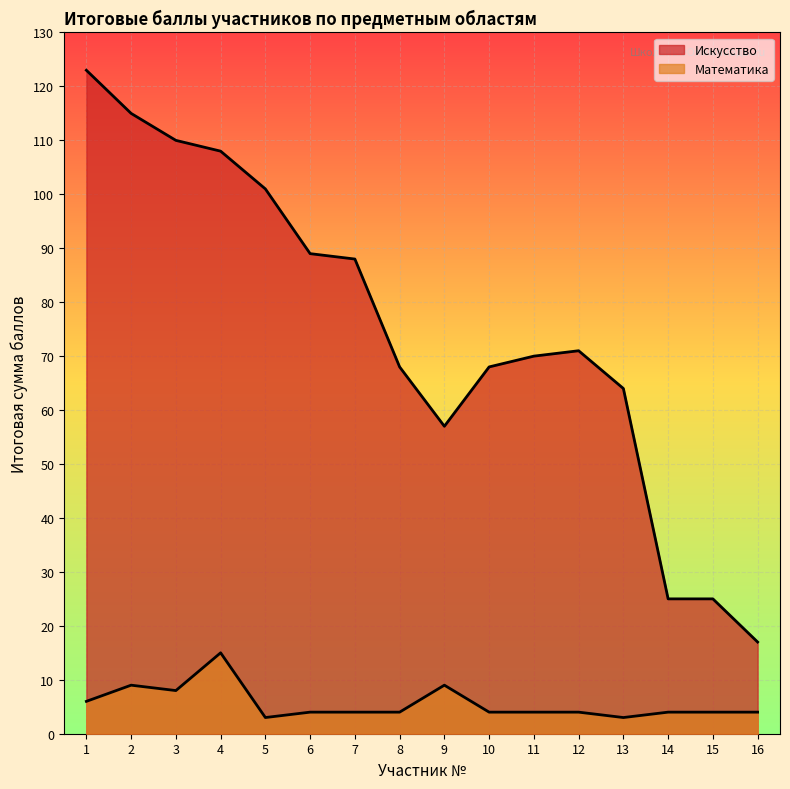

Is it true that Математика equals 9 at 9?

True